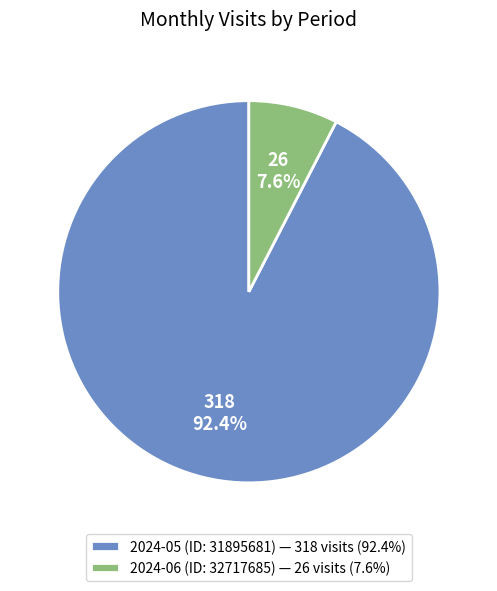

Is it true that 2024-05 (ID: 31895681) is 83% of the pie?

False